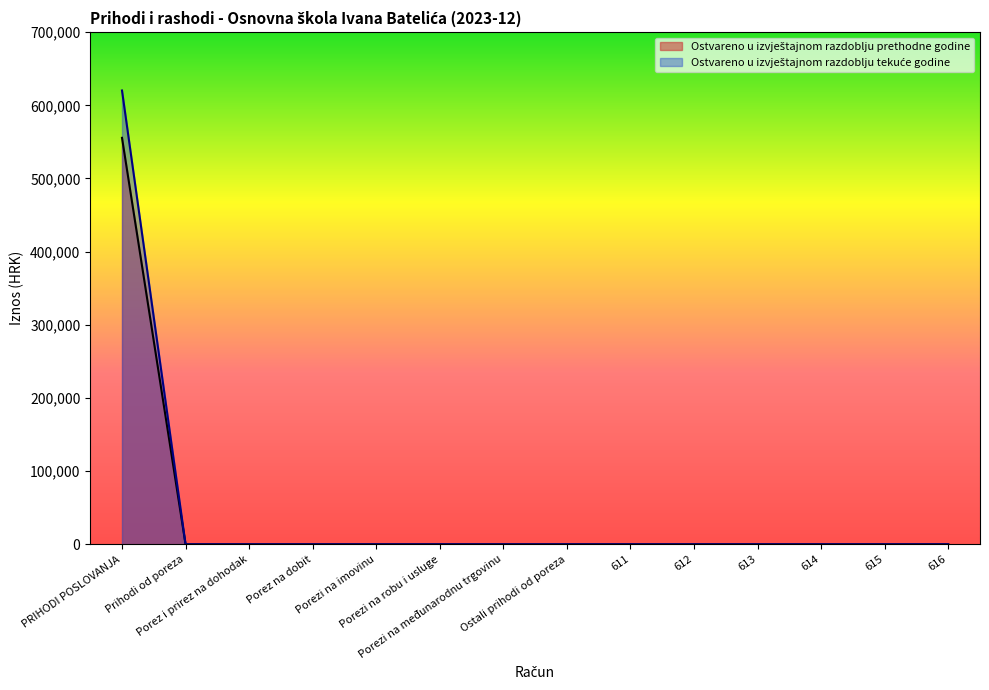

Which series has the widest spread of values?

Ostvareno u izvještajnom razdoblju tekuće godine